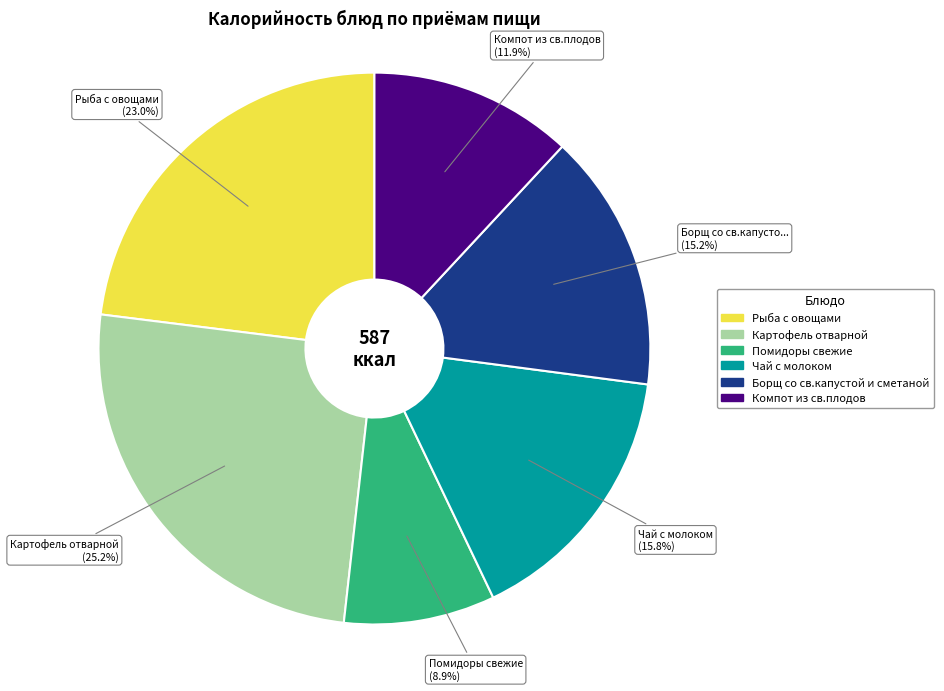

Is there a majority slice in this chart?

No